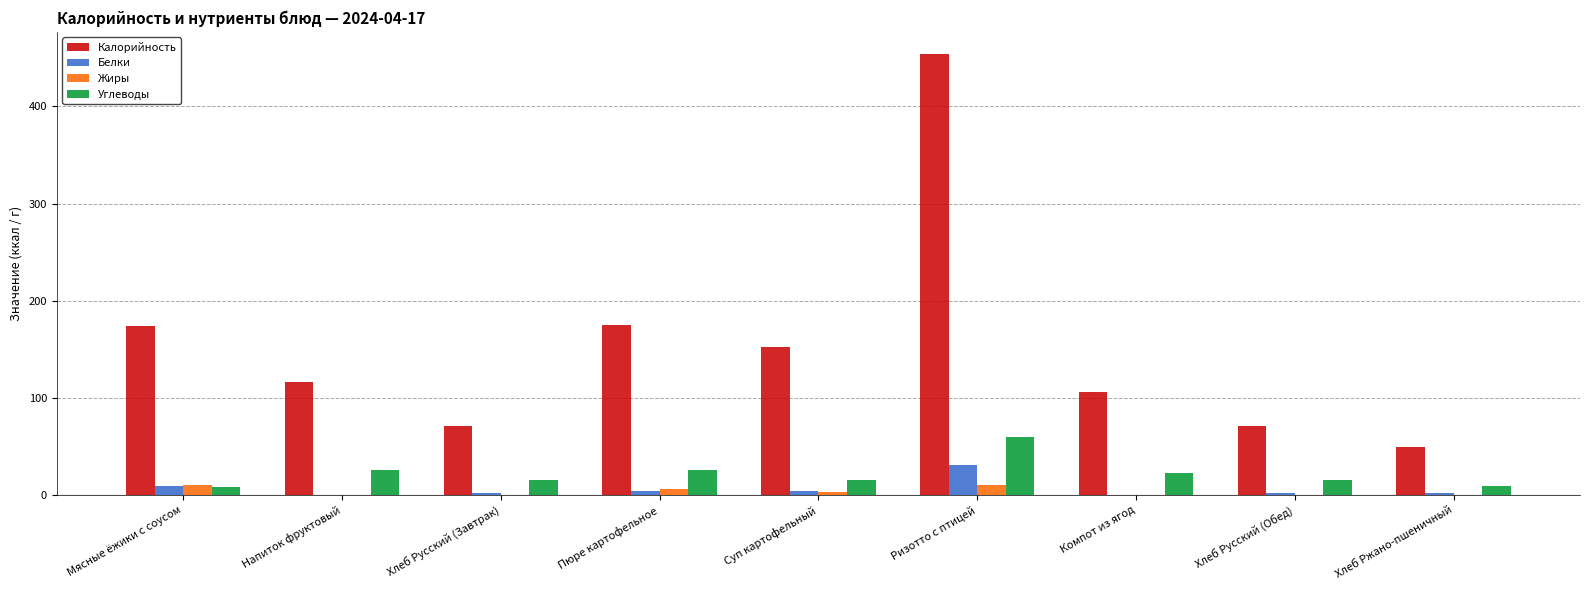

The value of Белки at Ризотто с птицей is 16. True or false?

False